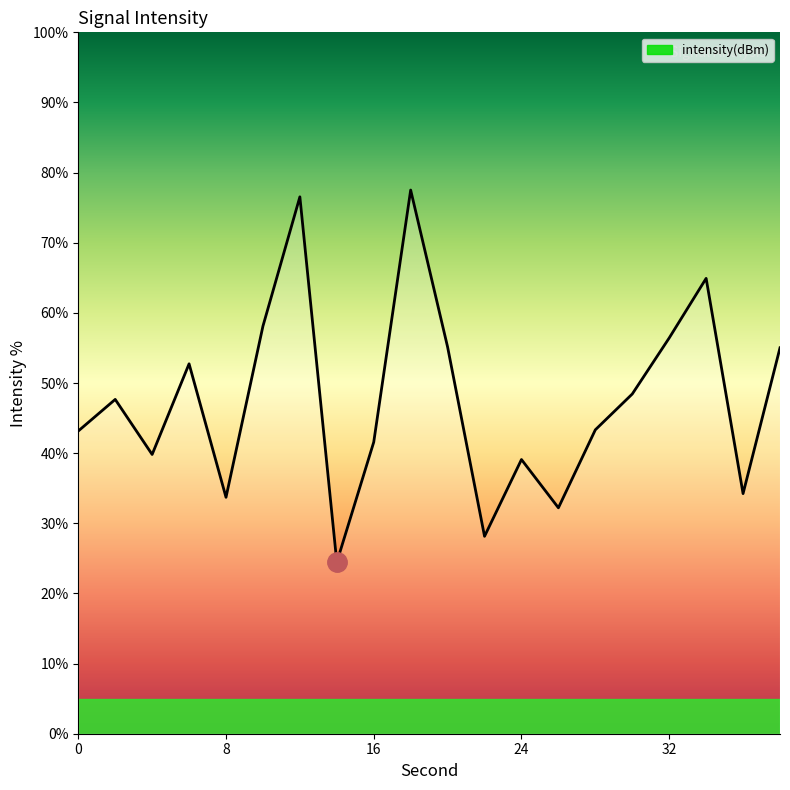

What is the minimum value shown in the chart?

24.4